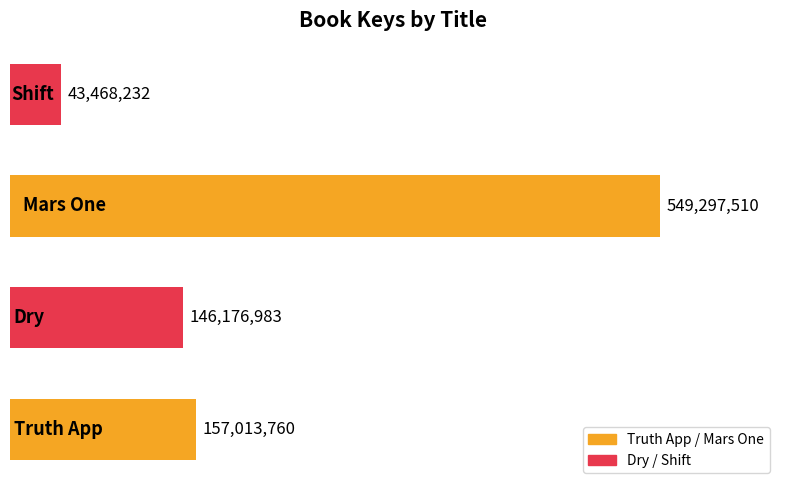

What is the average value?

223989121